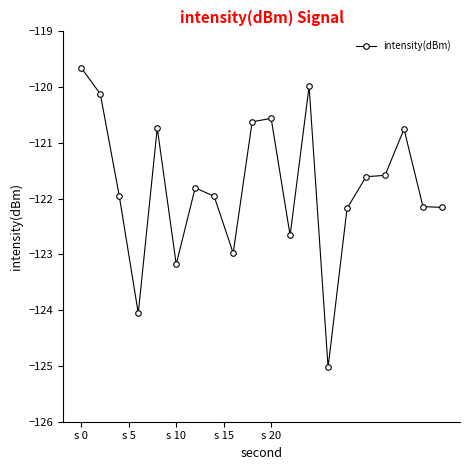

True or false: the data has more than 0 interior local peaks.

True